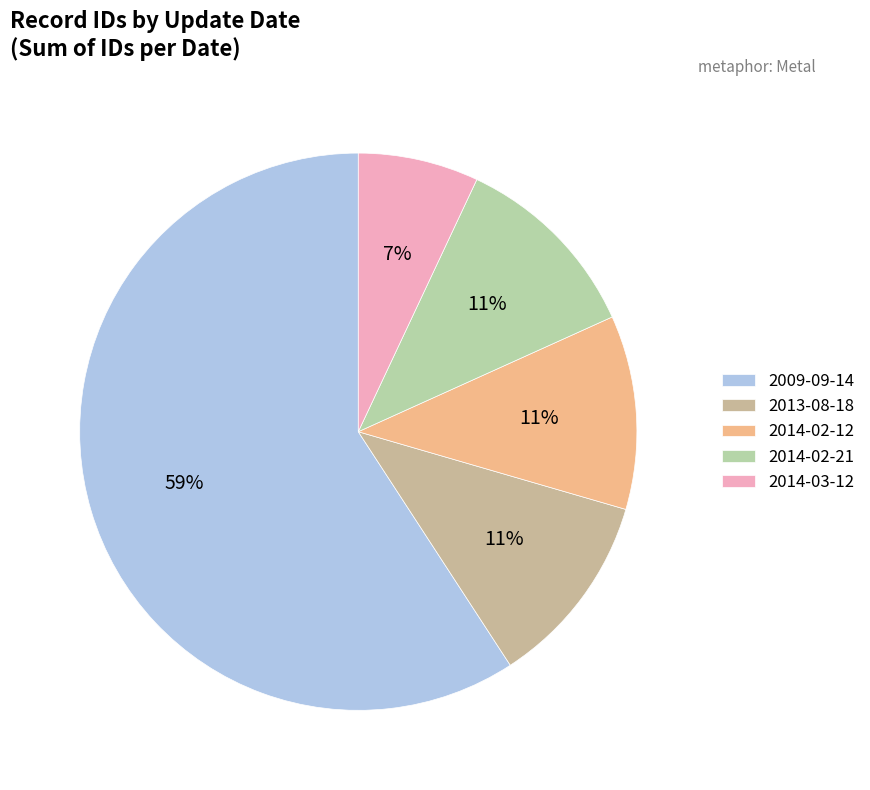

True or false: 2014-03-12 accounts for 7% of the total.

True